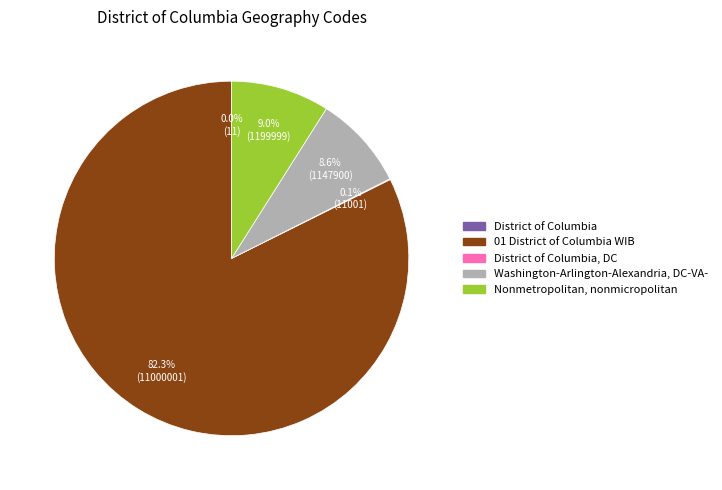

Is there any slice that represents more than half of the pie?

Yes